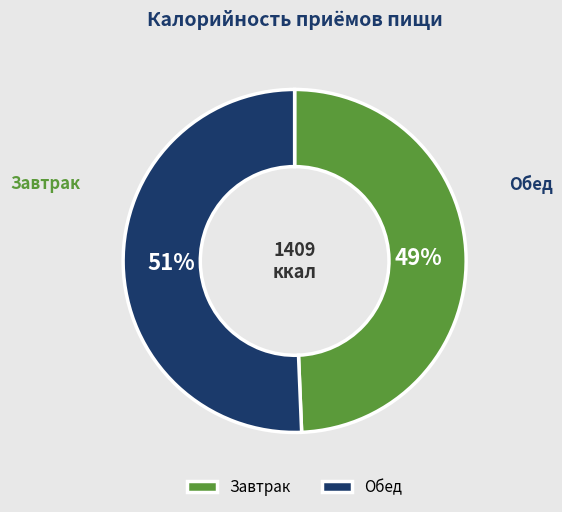

To the nearest percent, what percentage of the pie is Обед?

51%